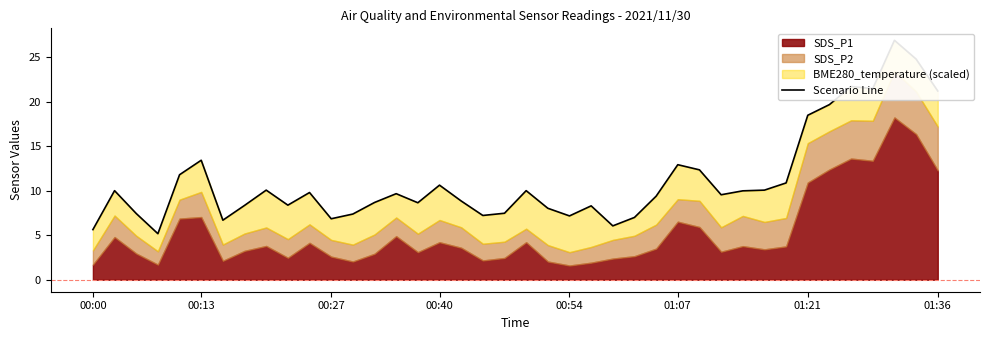

True or false: the data shows 12.5 at 18.

False